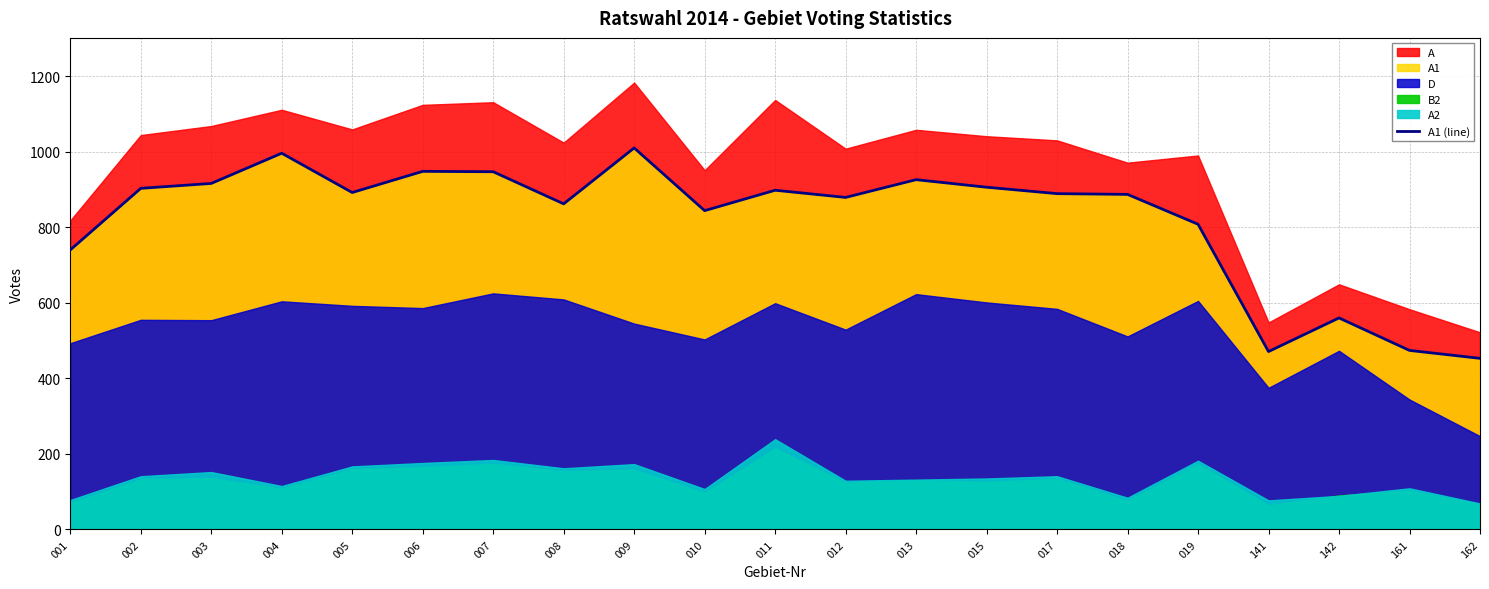

The value of A1 (line) at 005 is 259. True or false?

False